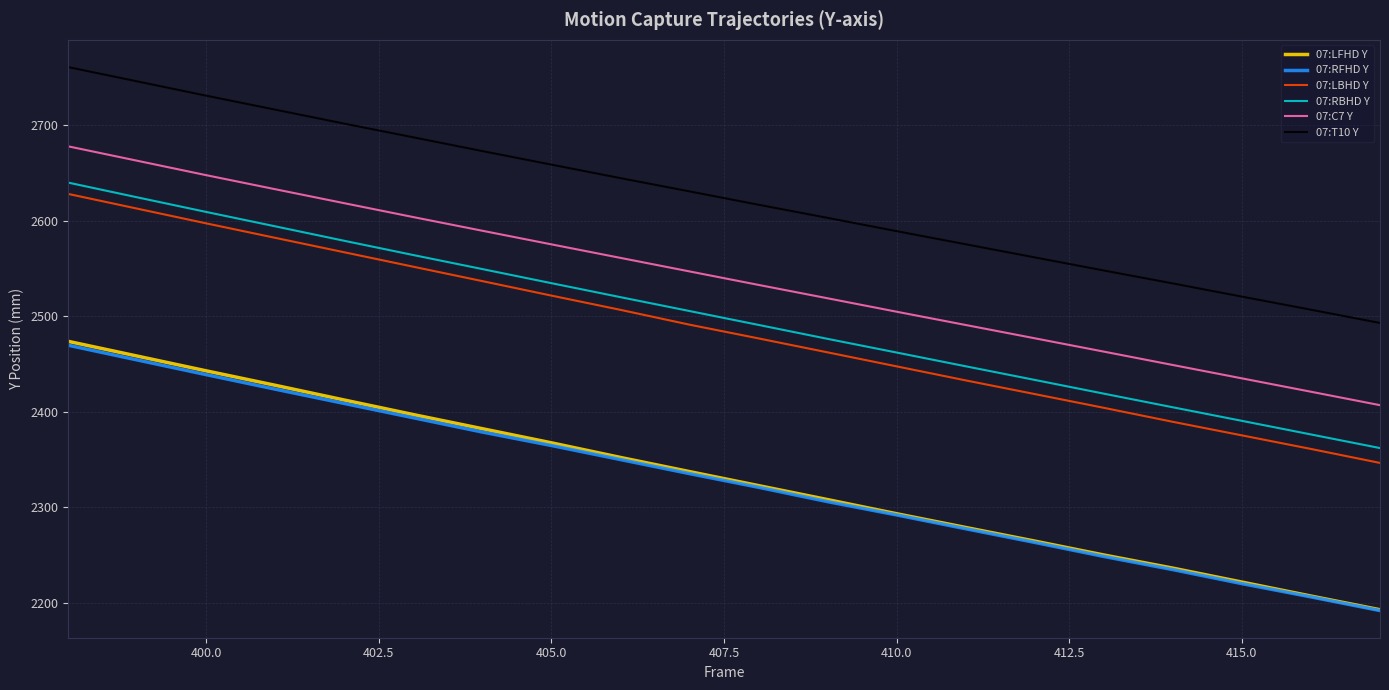

What is the minimum value shown in the chart?

2191.9